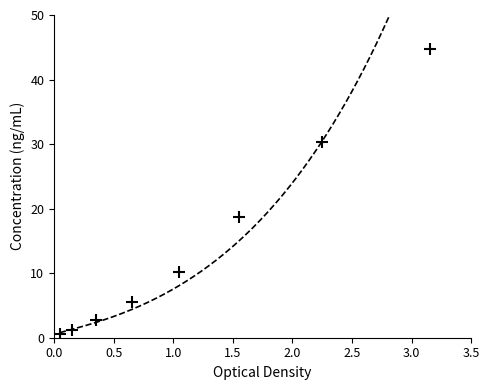

How many series are shown in this chart?

1